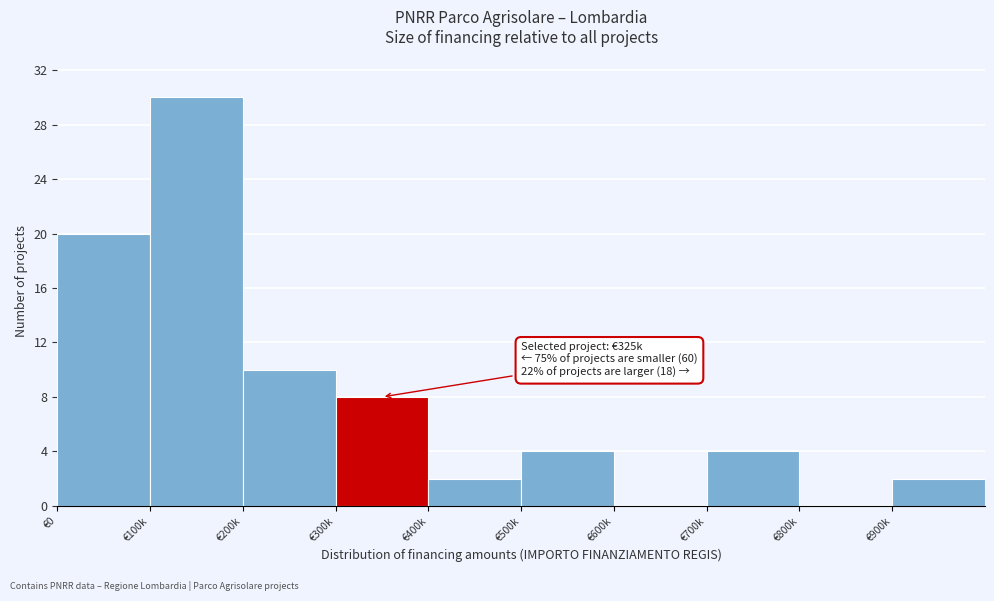

Reading left to right, list all the values displayed in this chart.

€0=20	€100k=30	€200k=10	€300k=8	€400k=2	€500k=4	€600k=0	€700k=4	€800k=0	€900k=2